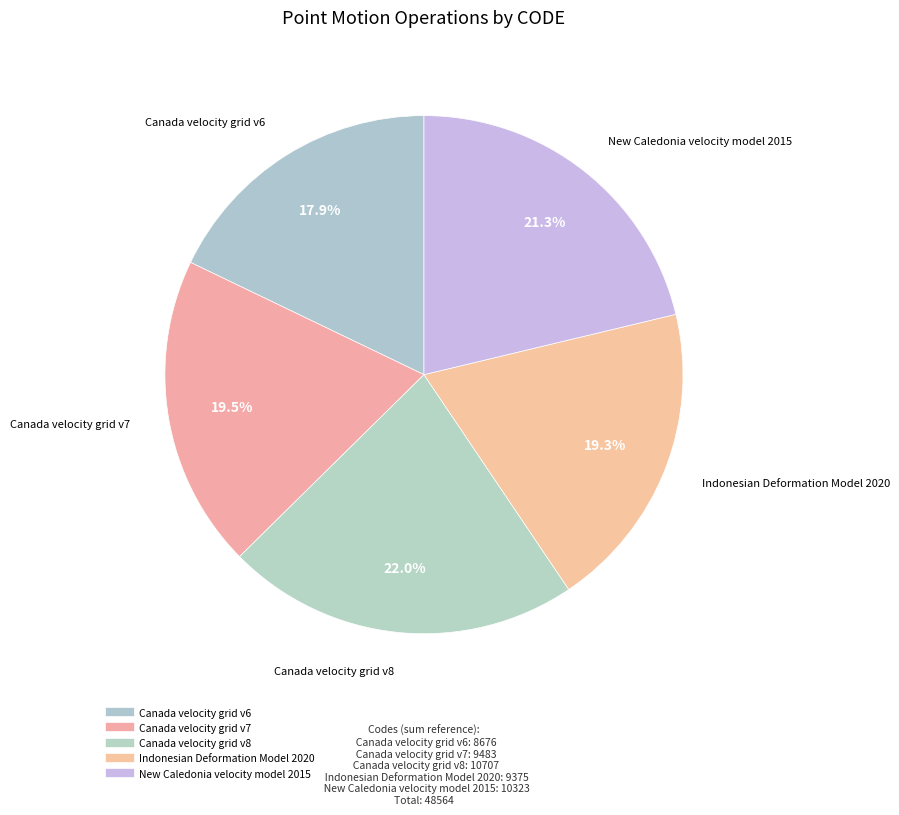

Is it true that Canada velocity grid v6 is 12% of the pie?

False